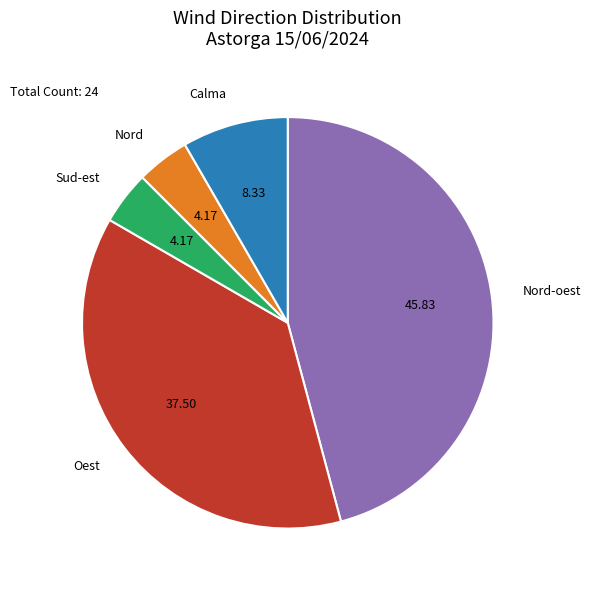

Is the sum of Nord-oest and Oest greater than half?

Yes